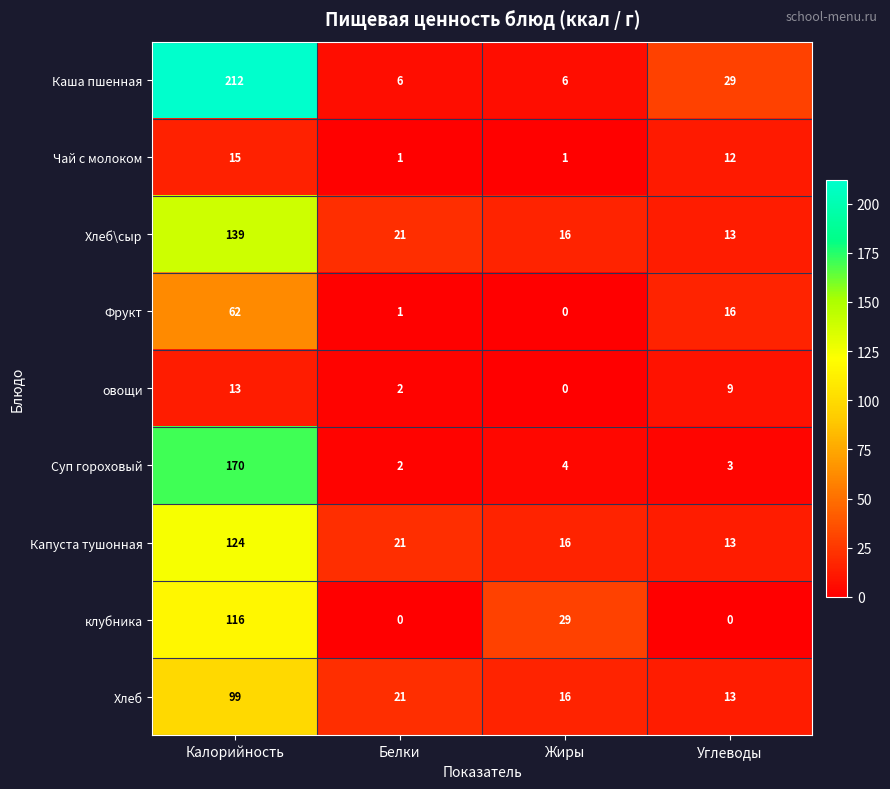

The Каша пшенная series shows 29 at Углеводы. True or false?

True